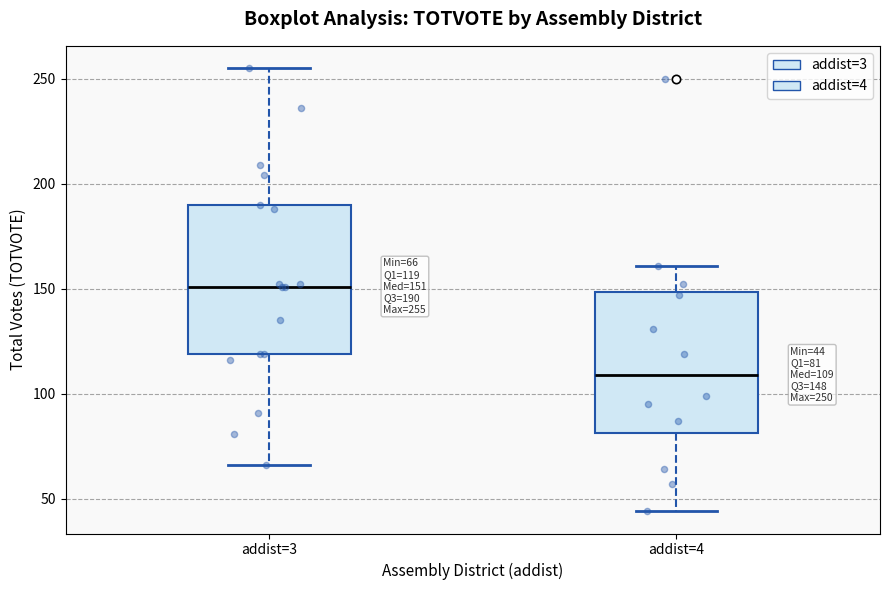

Which box's median line is the lowest?

addist=4